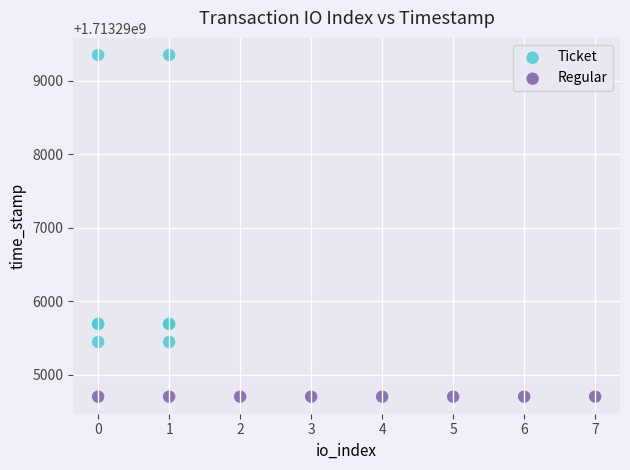

Which series contains the lowest Y value?

Regular